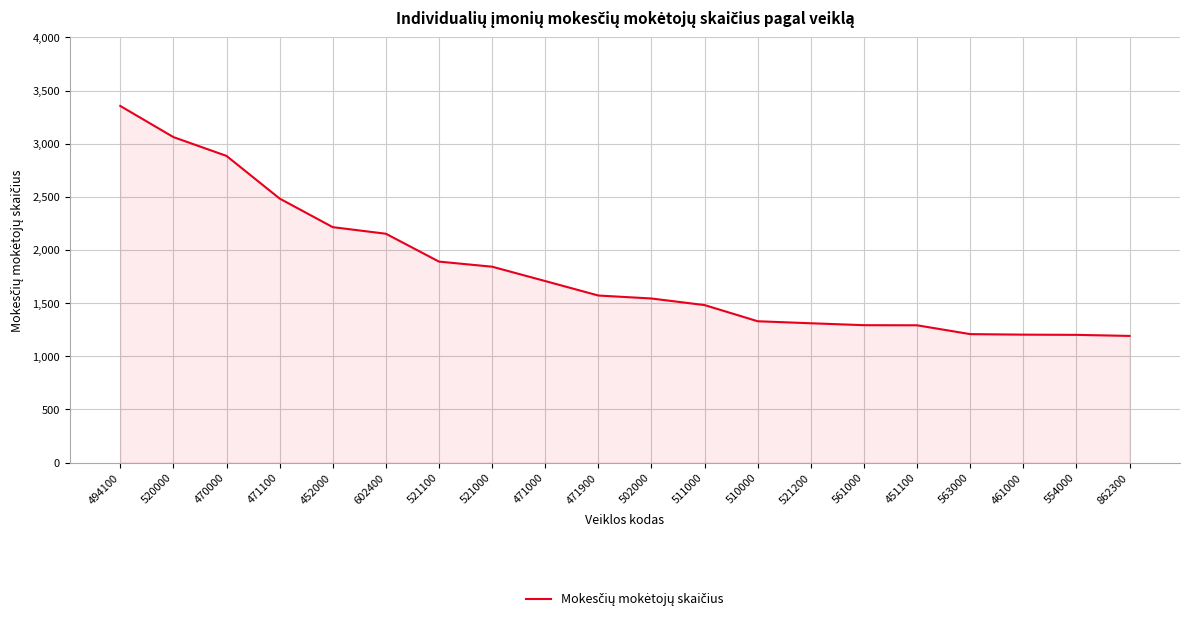

What is the difference between the maximum and minimum values?

2163